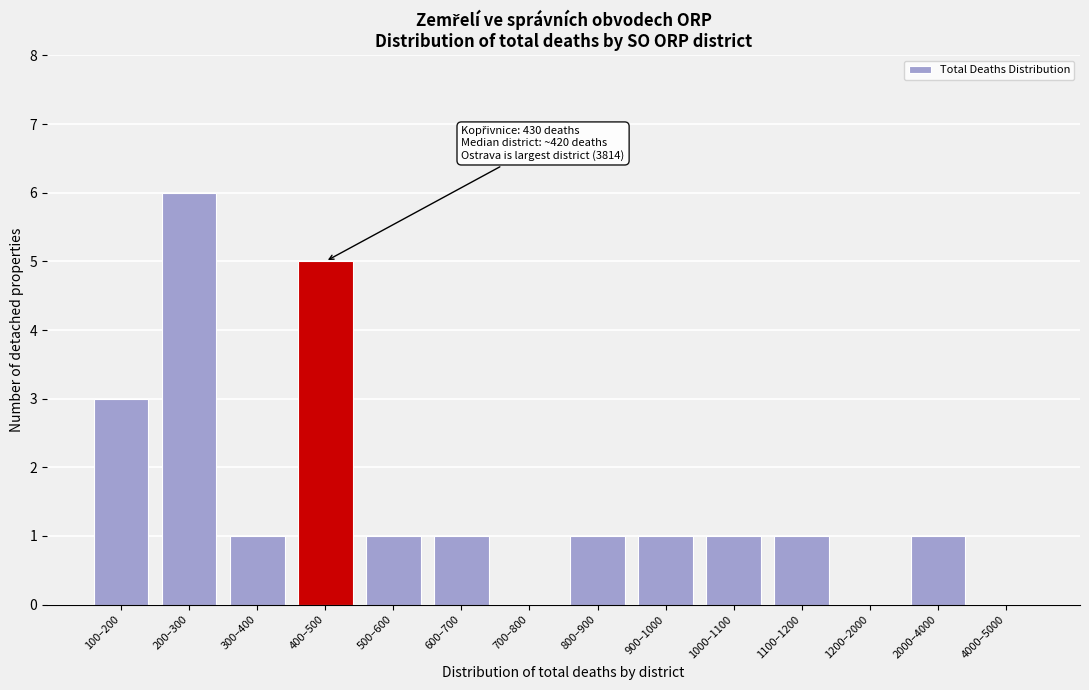

Reading right to left, transcribe all the data shown in this chart.

4000–5000=0	2000–4000=1	1200–2000=0	1100–1200=1	1000–1100=1	900–1000=1	800–900=1	700–800=0	600–700=1	500–600=1	400–500=5	300–400=1	200–300=6	100–200=3